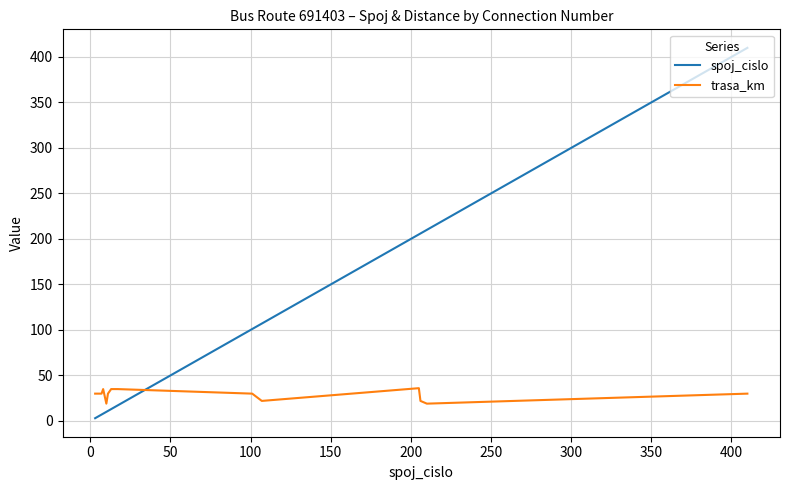

What is the difference between the maximum and minimum values in the trasa_km series?

17